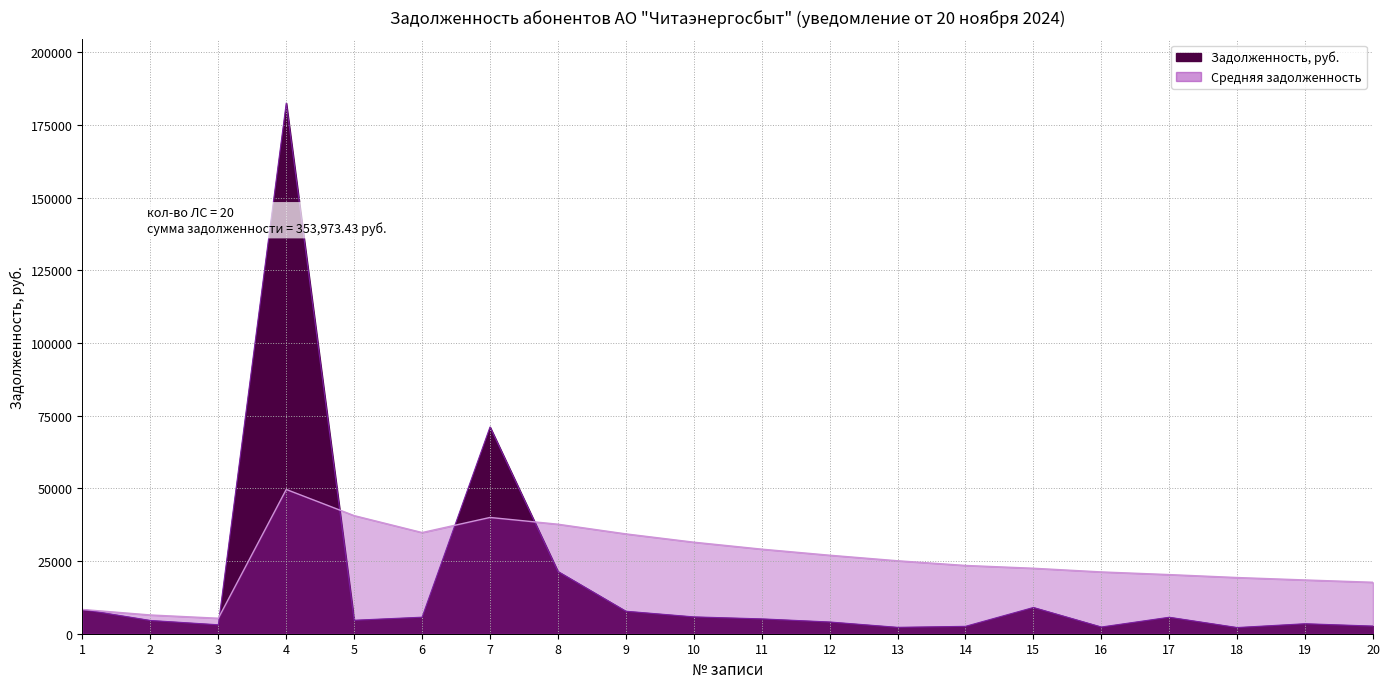

How many data points are above 5109?

10